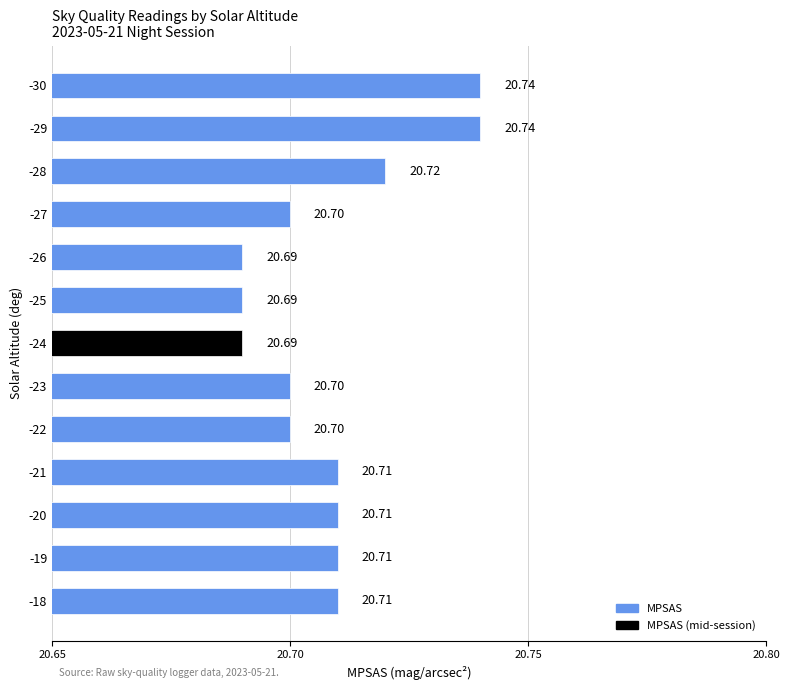

Count the values in the range 20 to 21.

13